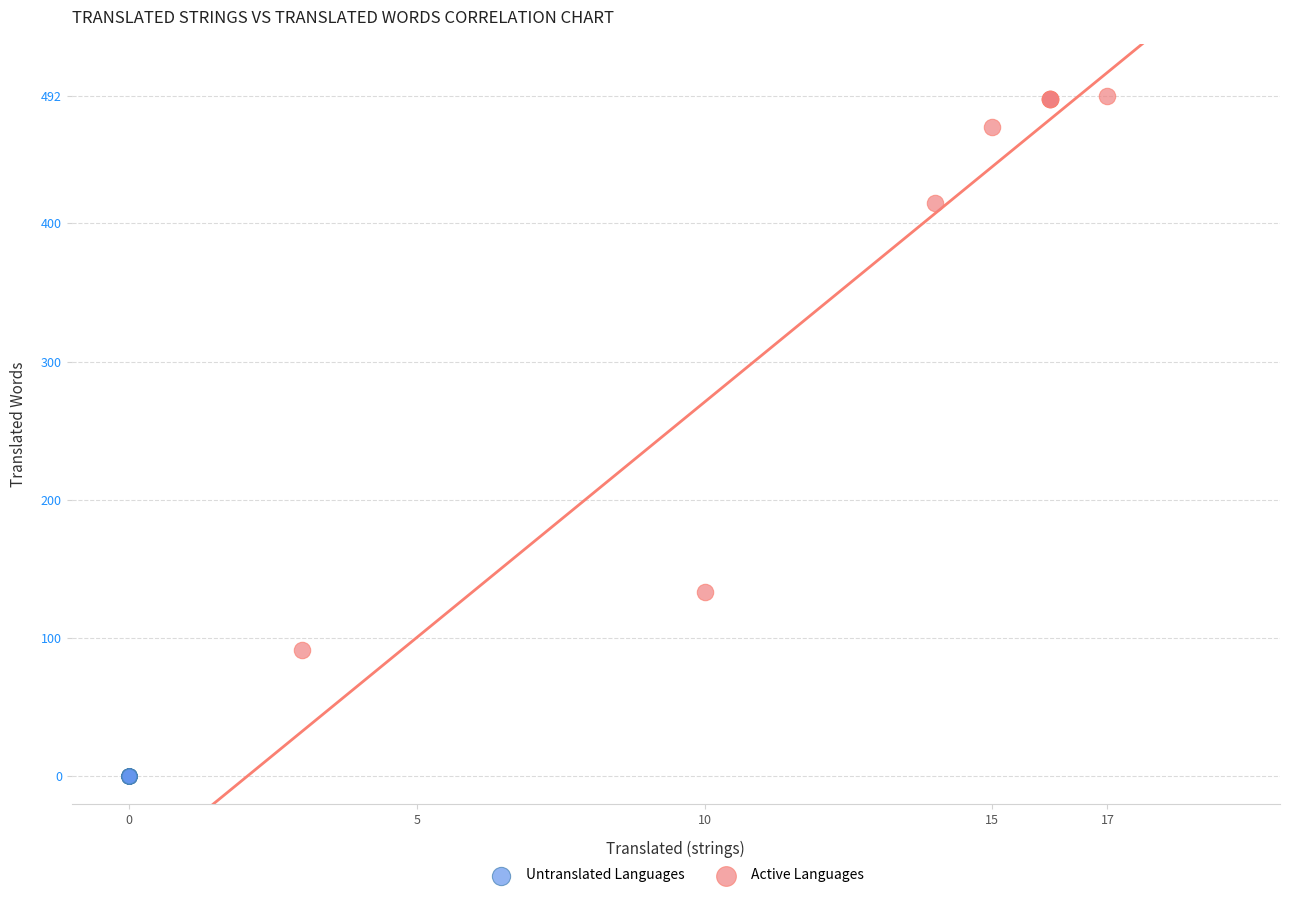

Which series reaches the minimum Y coordinate?

Untranslated Languages